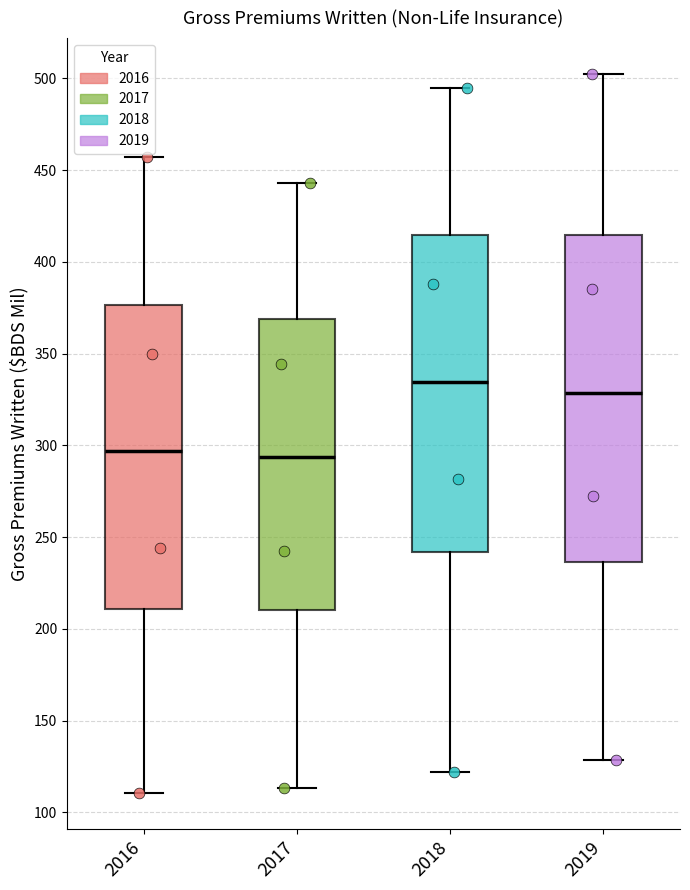

Where does the median line of the box at x = 2019 sit on the y-axis? The values are not printed on the chart, so give them approximately, as read against the axis.

330